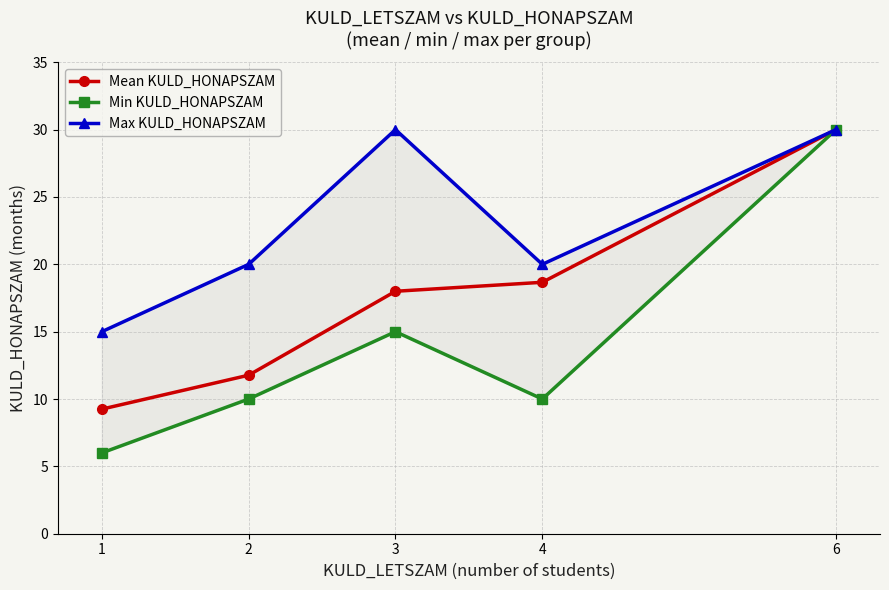

Reading left to right, transcribe all the data shown in this chart.

Mean KULD_HONAPSZAM: 9.2	11.8	18.0	18.7	30.0
Min KULD_HONAPSZAM: 6.0	10.0	15.0	10.0	30.0
Max KULD_HONAPSZAM: 15.0	20.0	30.0	20.0	30.0